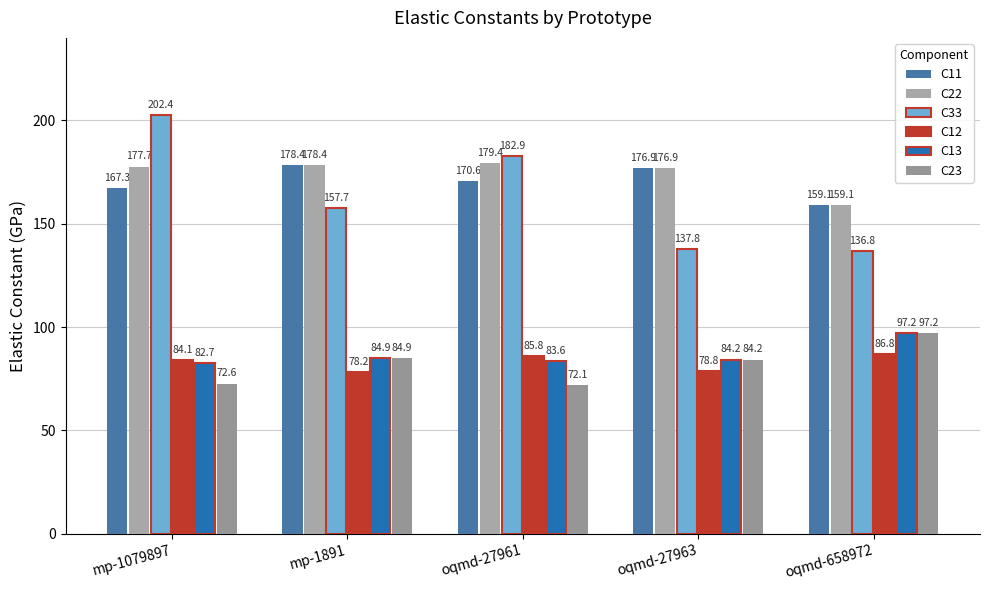

What are all the series names shown in the legend?

C11, C22, C33, C12, C13, C23